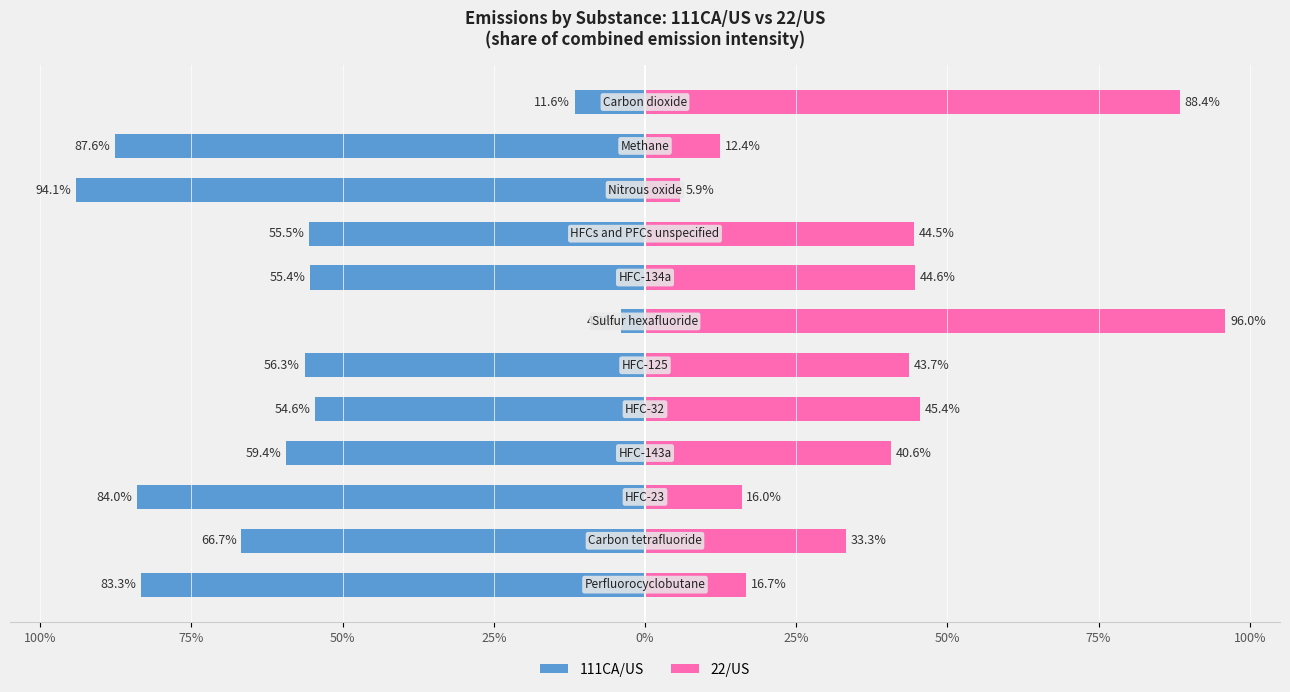

What is the difference between the maximum and minimum values in the 22/US series?

90.1